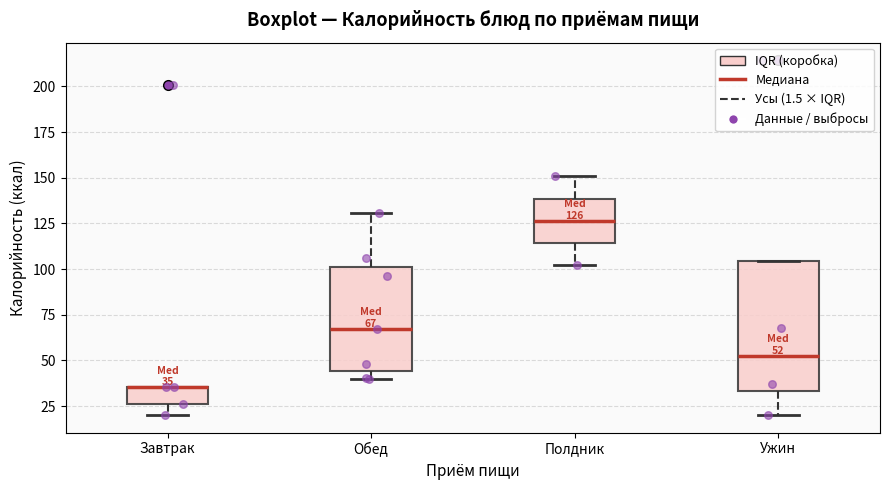

Comparing the boxes themselves (not the whiskers), which one is the tallest?

Ужин